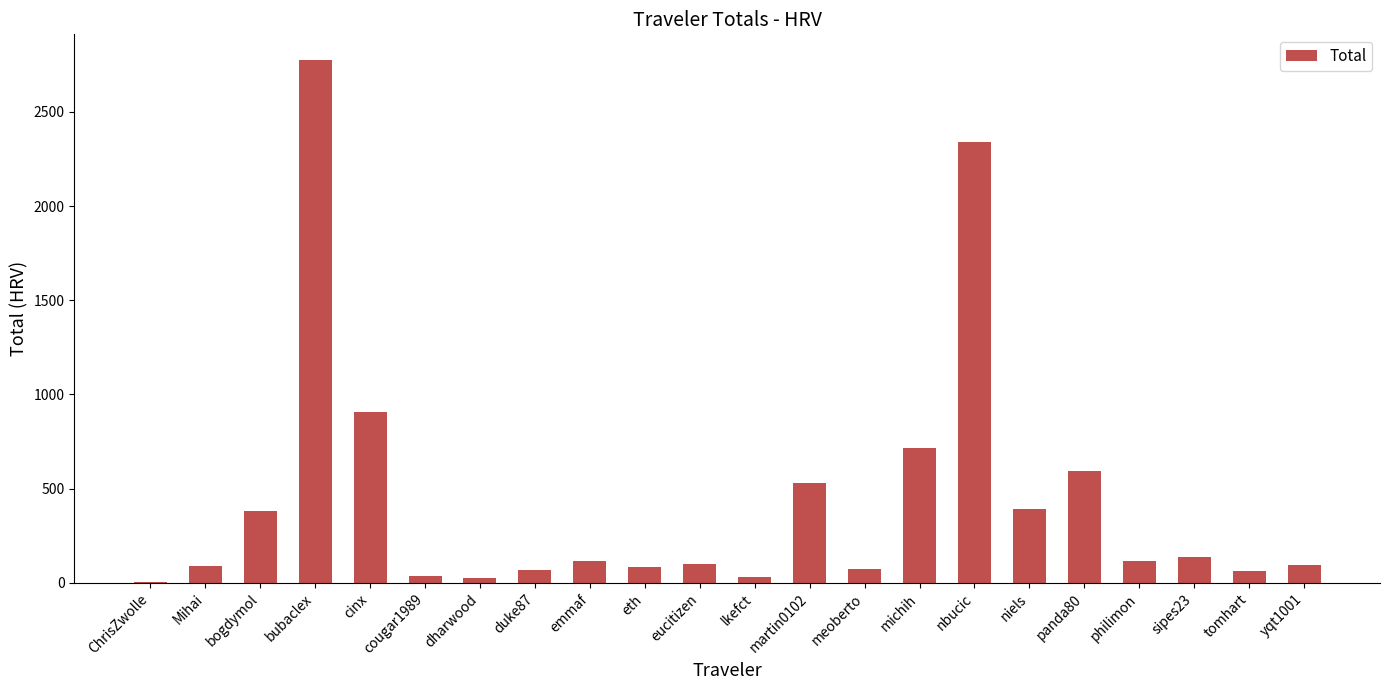

At which category does the chart reach its peak across all series?

bubaclex